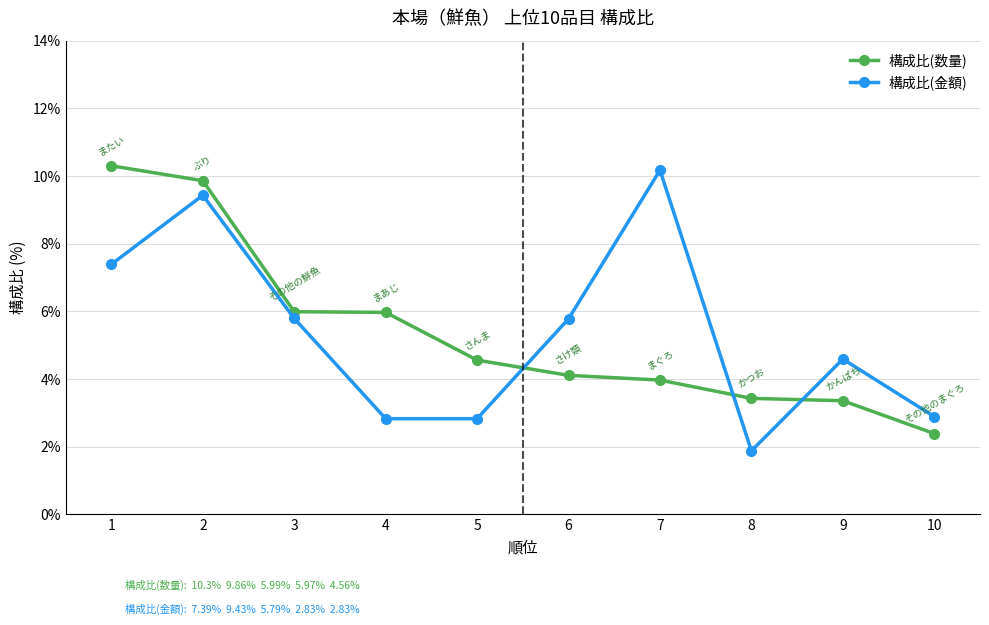

Between 7 and 8, which series saw the biggest shift?

構成比(金額)